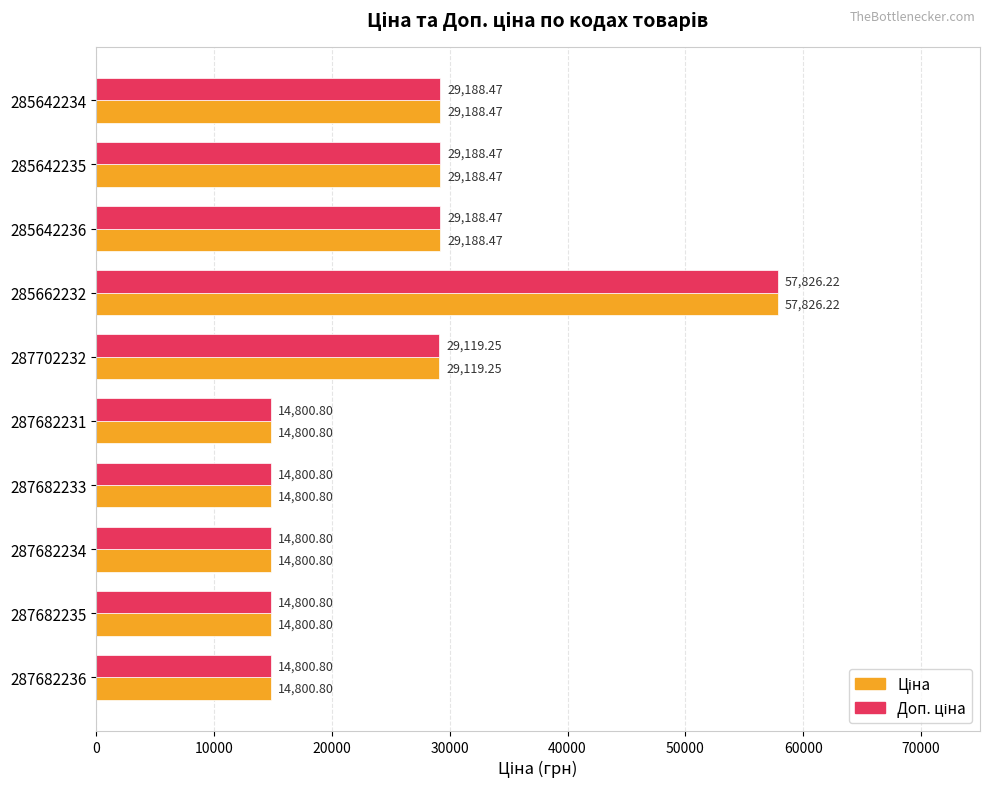

At which category is the sum across all series the highest?

285662232